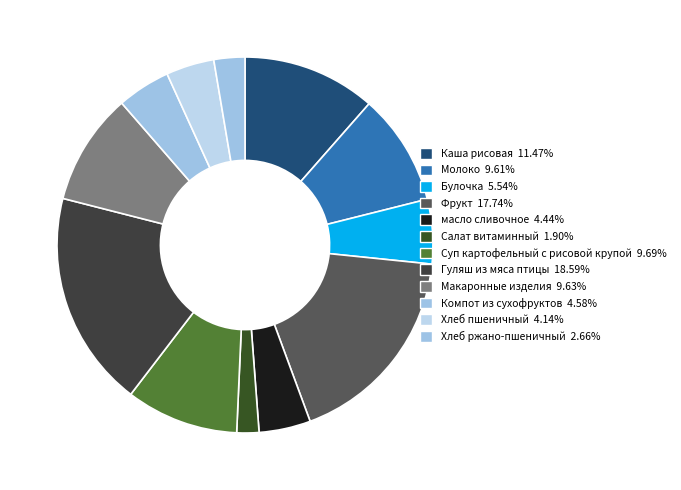

True or false: Булочка accounts for 6% of the total.

True